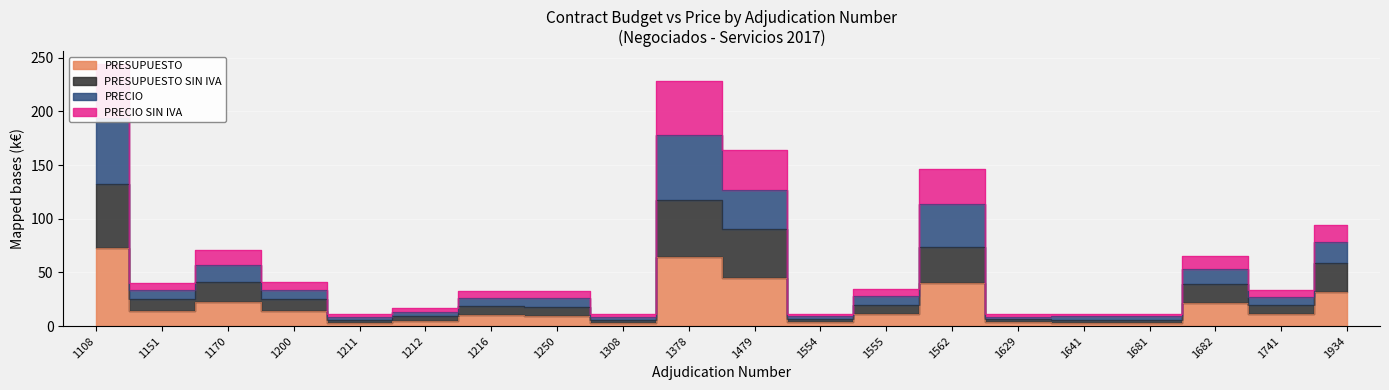

What is the value of the PRESUPUESTO point at the 1st from the left?

72.6